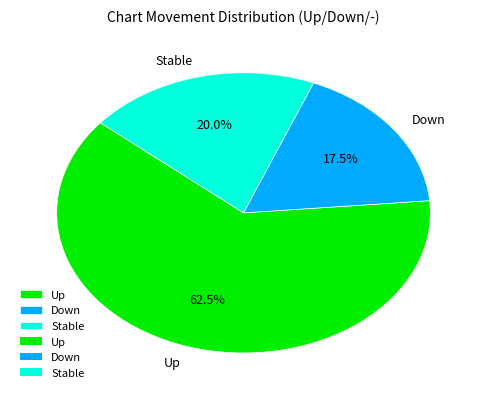

Is there a majority slice in this chart?

Yes